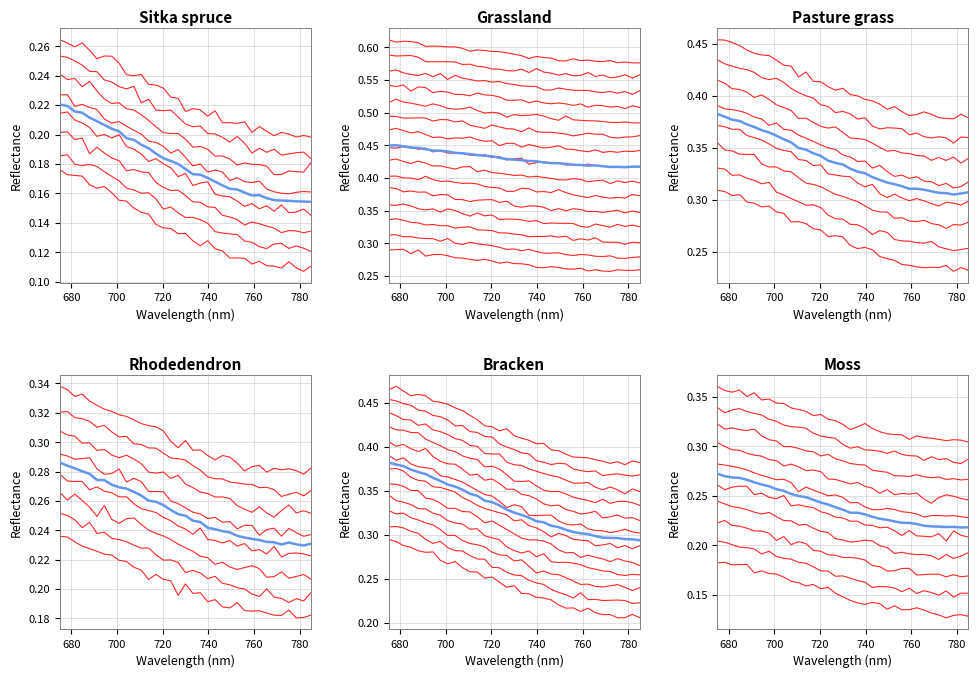

What is the spread (max minus min) of values at 780?

0.1